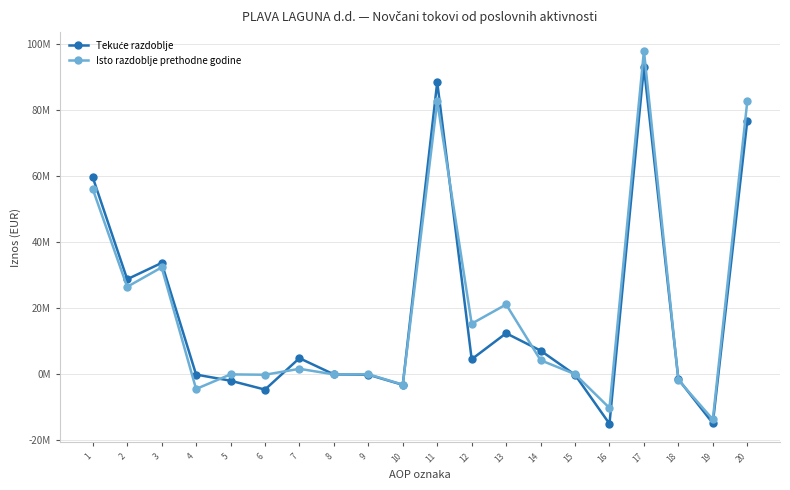

Does the chart have visible grid lines?

Yes